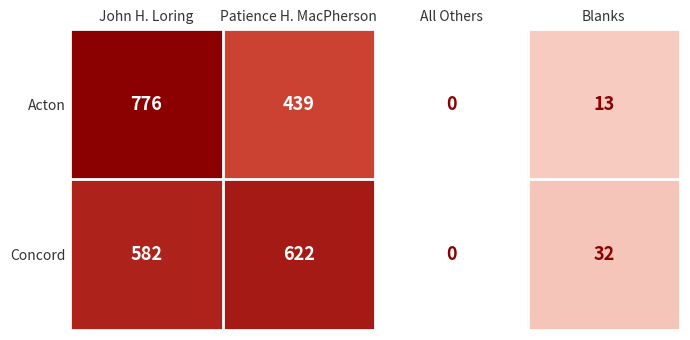

The value of Concord at All Others is 0. True or false?

True